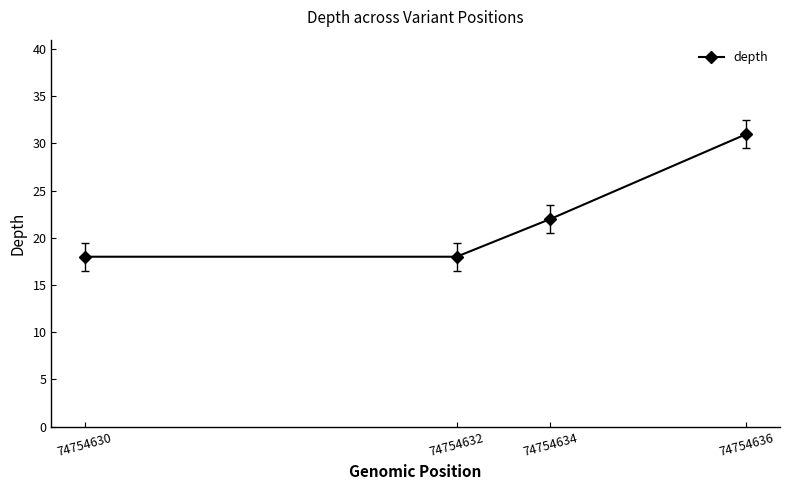

Where is the data nearest to the value 24?

74754634